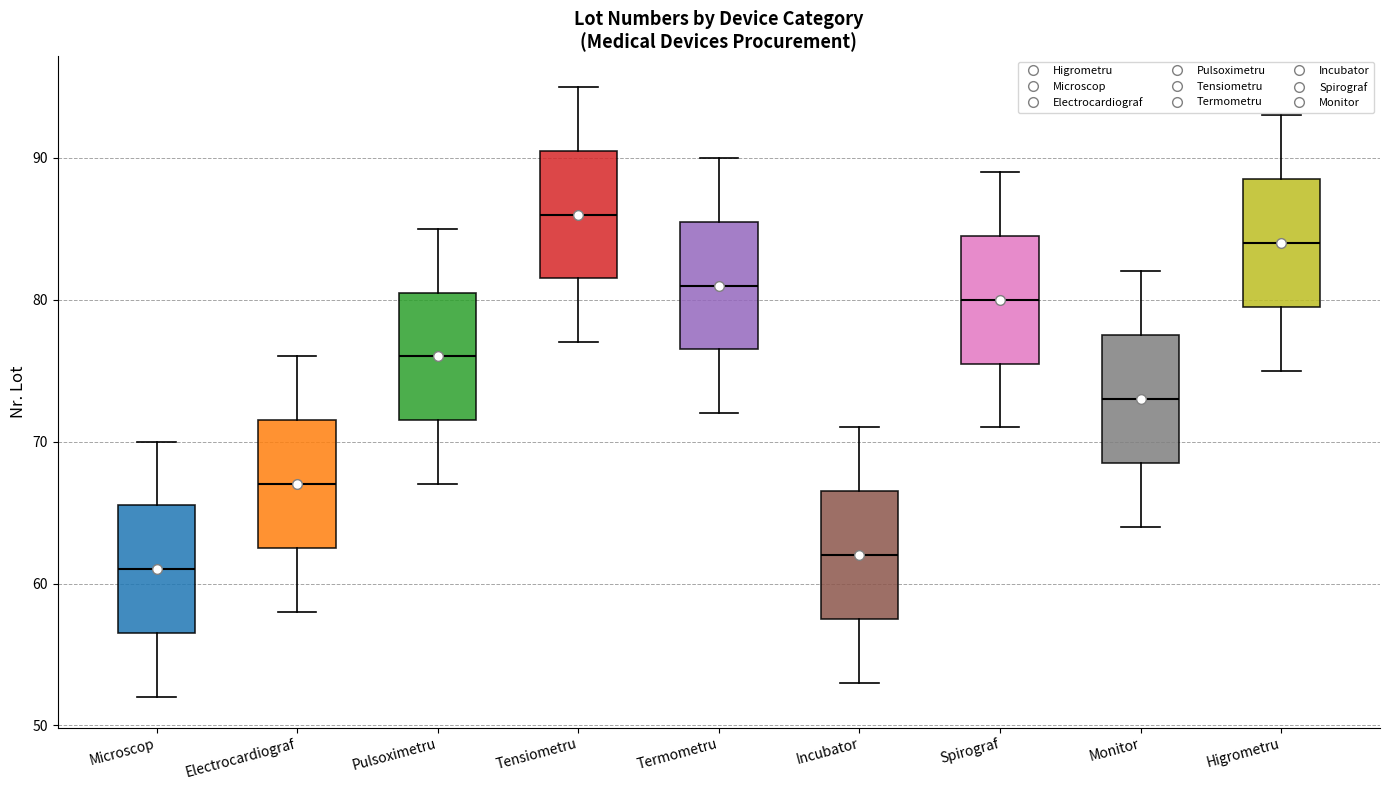

Where is the lower edge of the box for Pulsoximetru on the y-axis? The values are not printed on the chart, so give them approximately, as read against the axis.

72